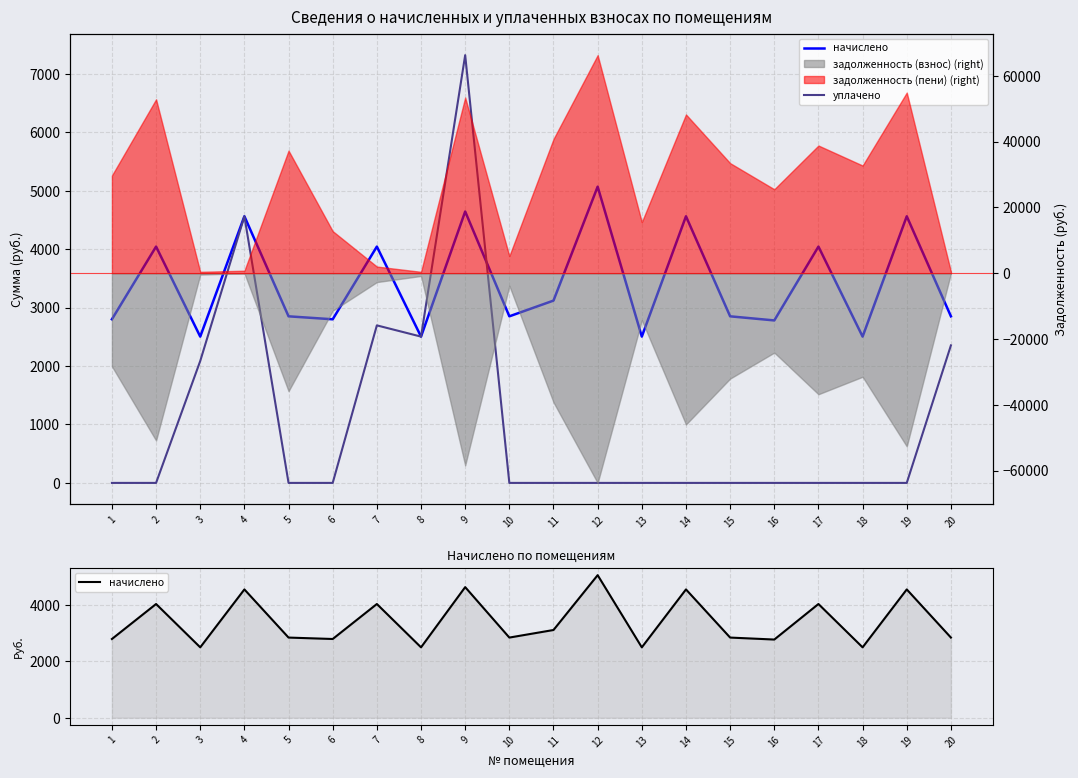

How many intersections are there between начислено and уплачено?

1